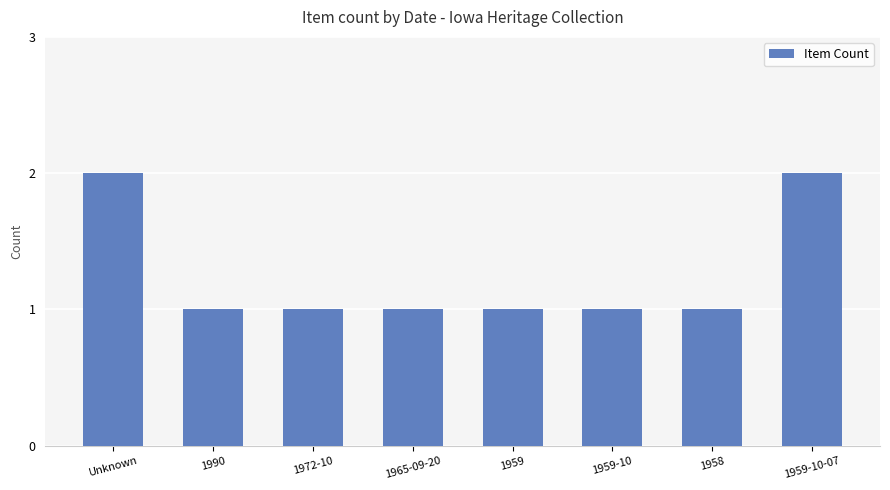

Does the chart contain any negative values?

No